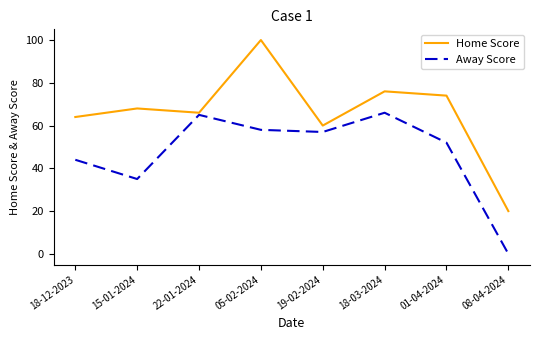

True or false: Away Score has a value of 0 at 08-04-2024.

True